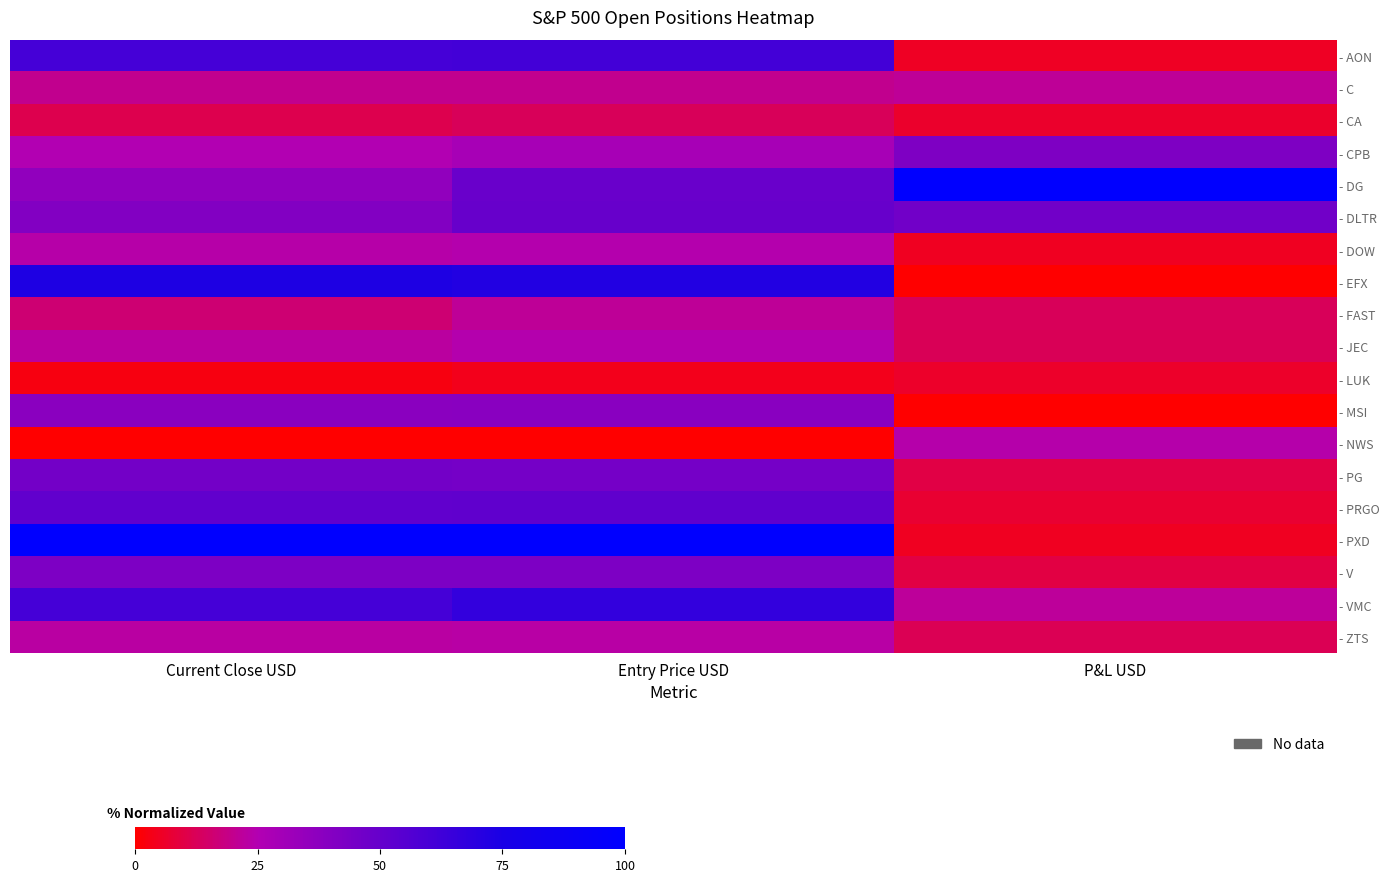

How many series are shown in this chart?

19